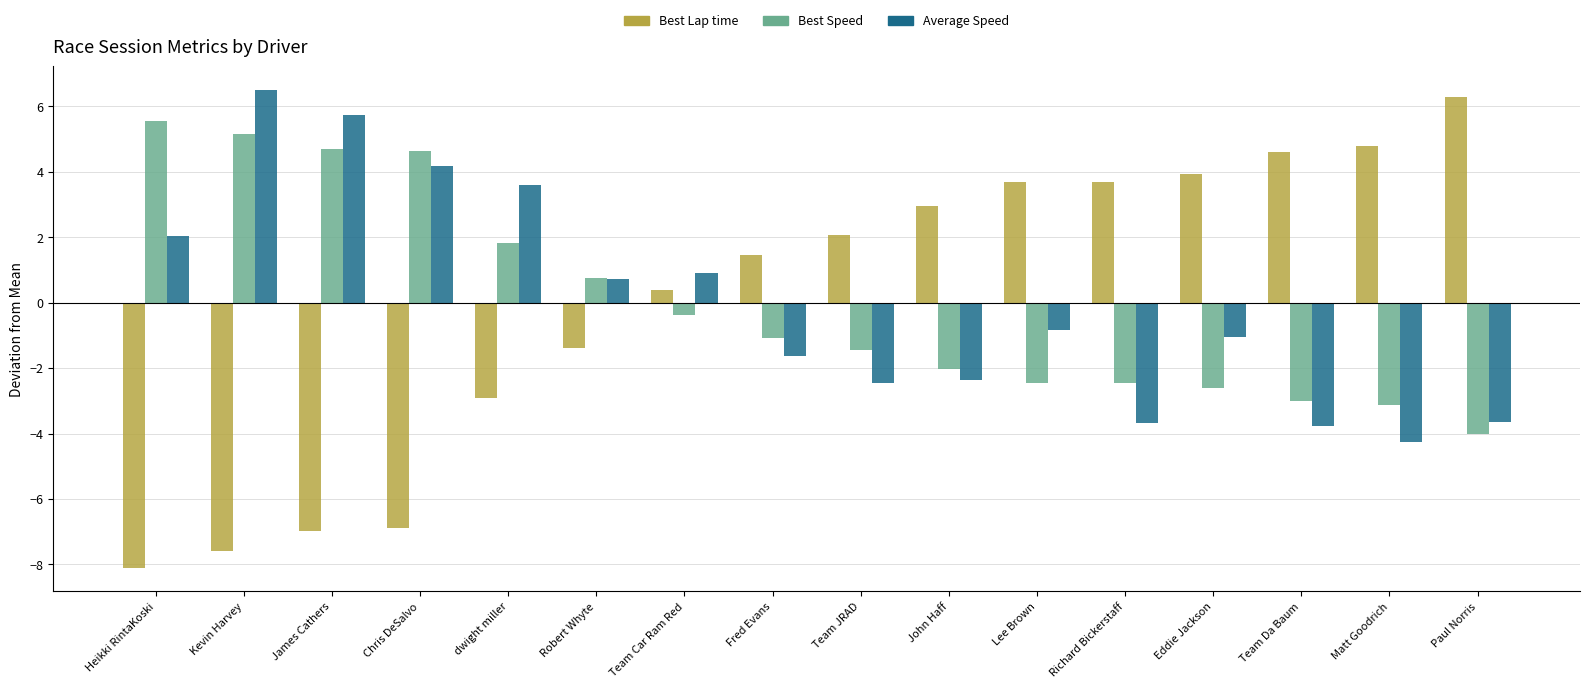

At how many categories does at least one series exceed 4?

7